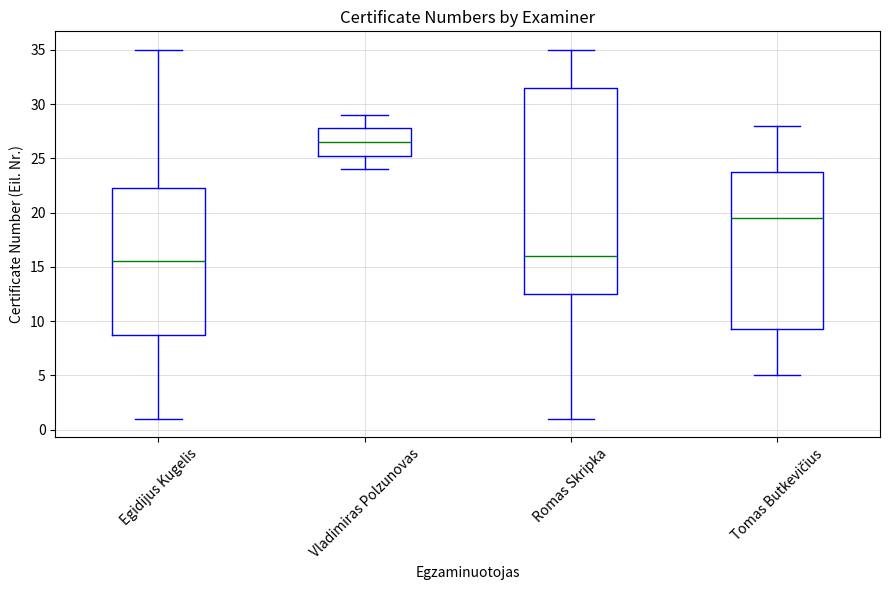

Where does the median line of the box for Tomas Butkevičius sit on the y-axis? The values are not printed on the chart, so give them approximately, as read against the axis.

19.5